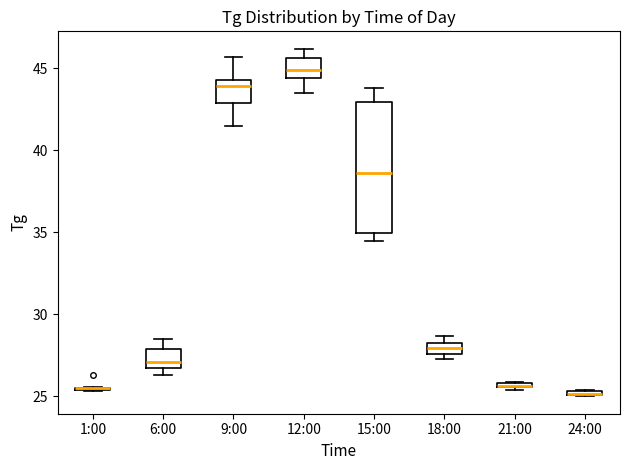

Where does the median line of the box for 15:00 sit on the y-axis? The values are not printed on the chart, so give them approximately, as read against the axis.

38.5